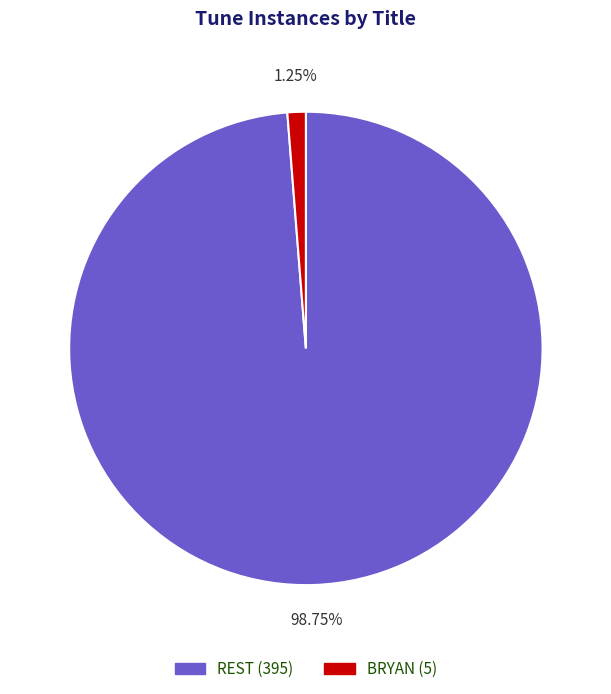

How many segments does this pie chart have?

2